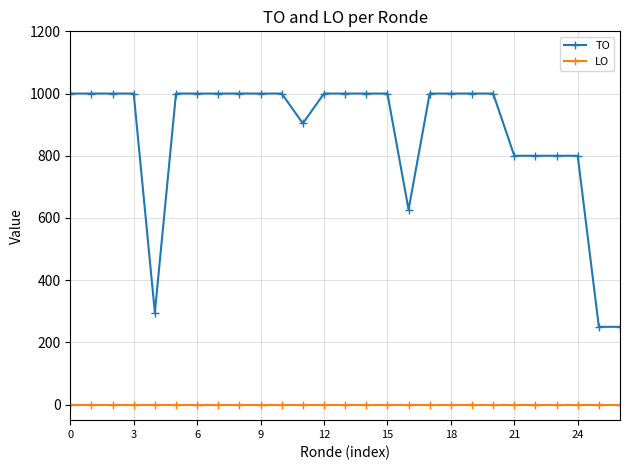

At how many categories does at least one series exceed 385?

24